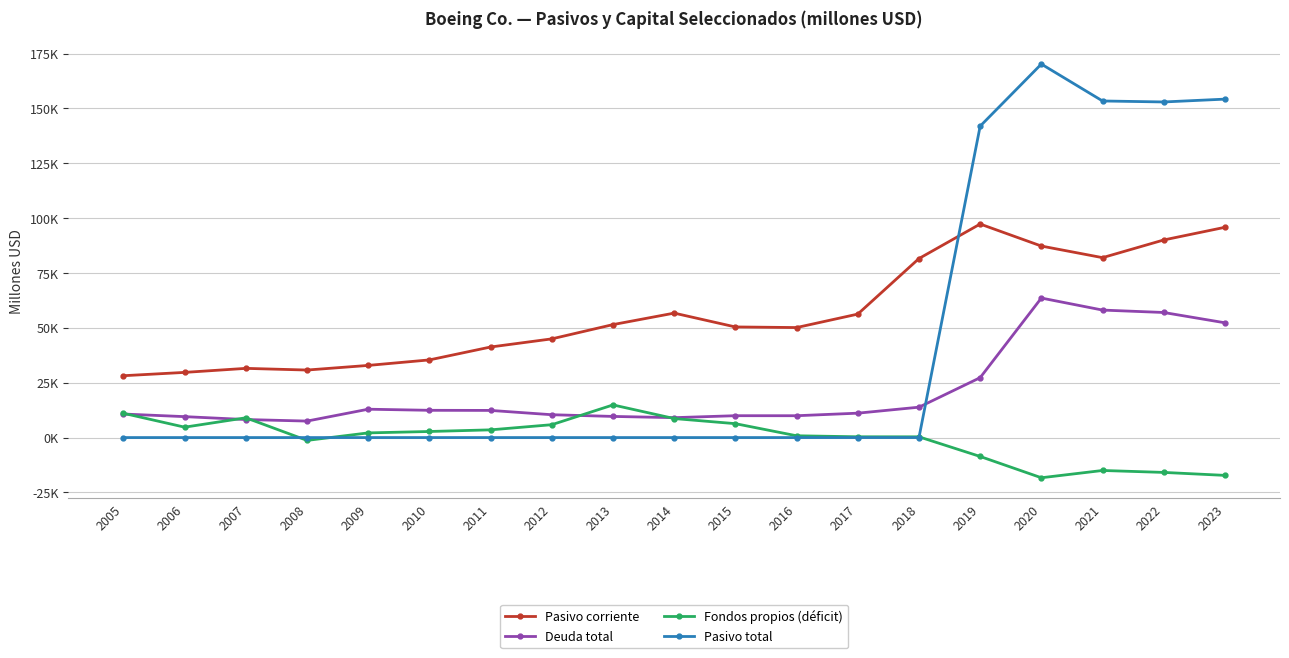

Does the chart have visible grid lines?

Yes